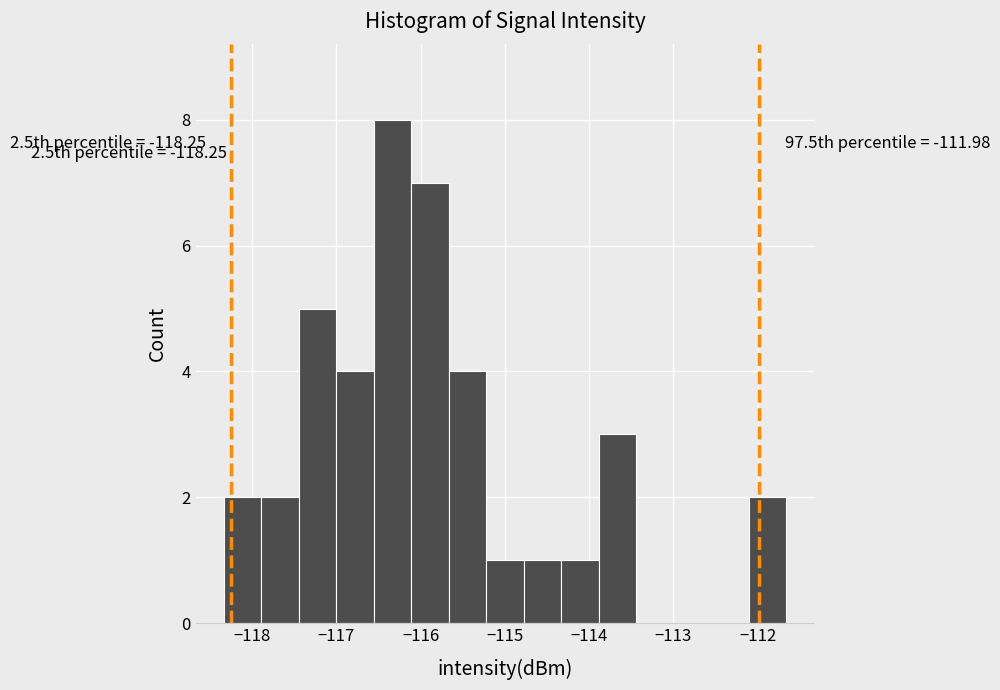

Over which range of the x-axis is the bar tallest?

-116.6 to -116.1